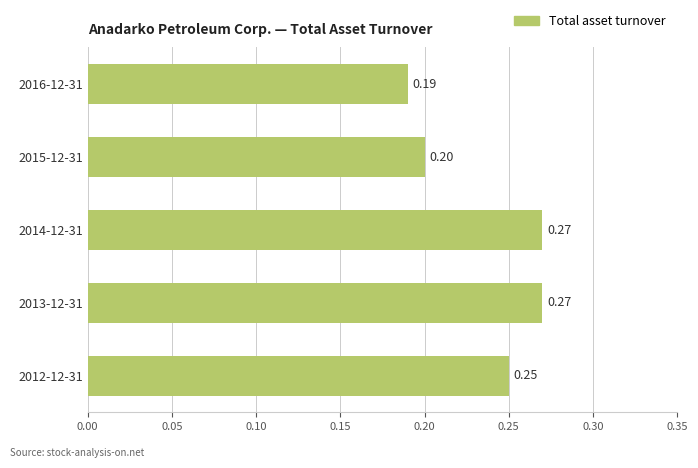

What is the sum of all values?

1.2